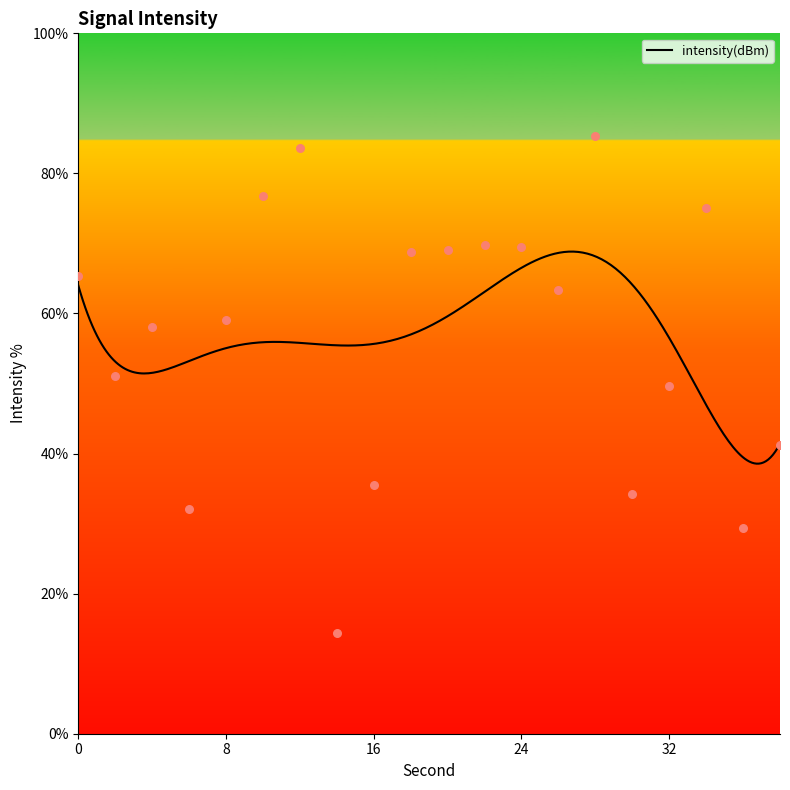

What is the change in value from 26 to 30?

-29.1